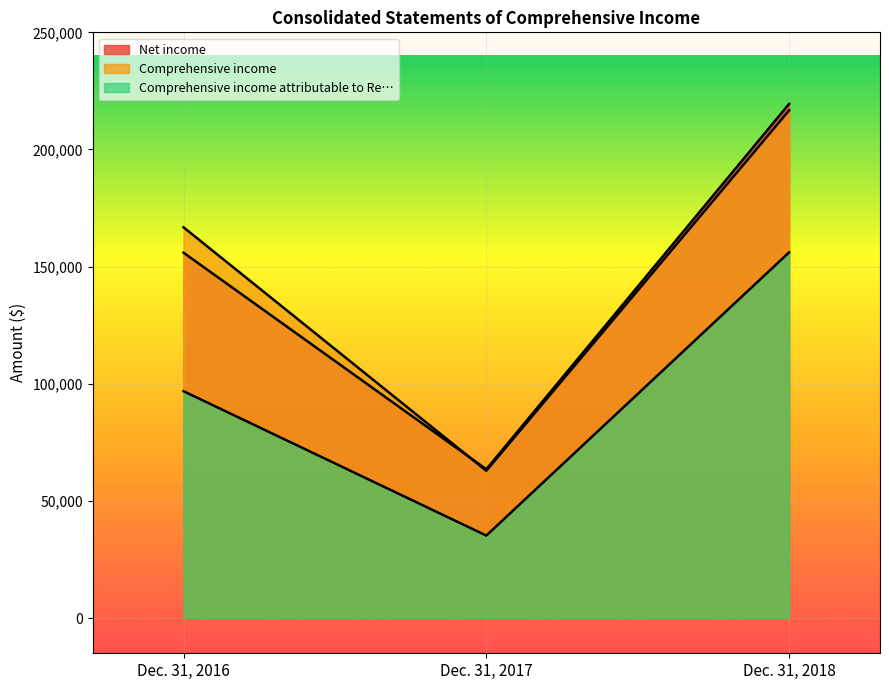

Reading left to right, transcribe all the data shown in this chart.

Net income: Dec. 31, 2016=155964	Dec. 31, 2017=63533	Dec. 31, 2018=219480
Comprehensive income: Dec. 31, 2016=166803	Dec. 31, 2017=62889	Dec. 31, 2018=216728
Comprehensive income attributable to Re…: Dec. 31, 2016=96853	Dec. 31, 2017=35240	Dec. 31, 2018=156118